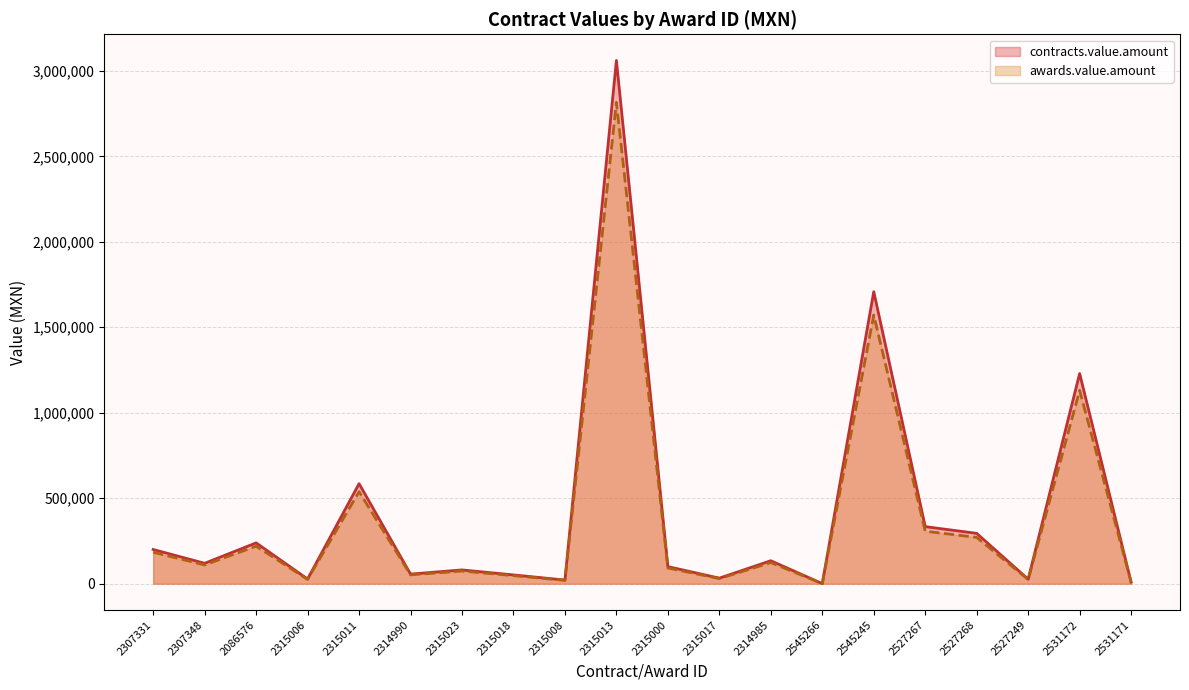

True or false: awards.value.amount has a value of 51898.1 at 2314990.

True